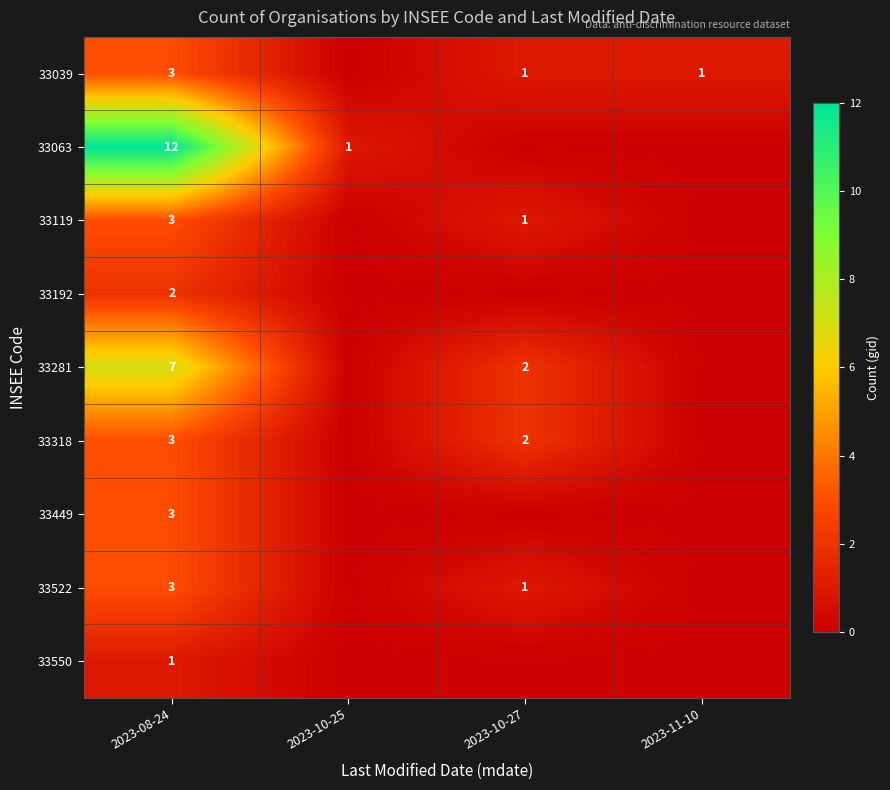

What is the spread (max minus min) of values at 2023-08-24?

11